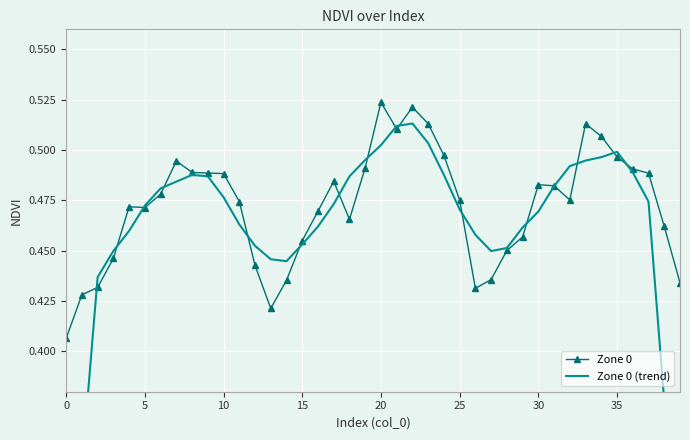

What is the sum of the Zone 0 (trend) values at 15 and 36?

0.9